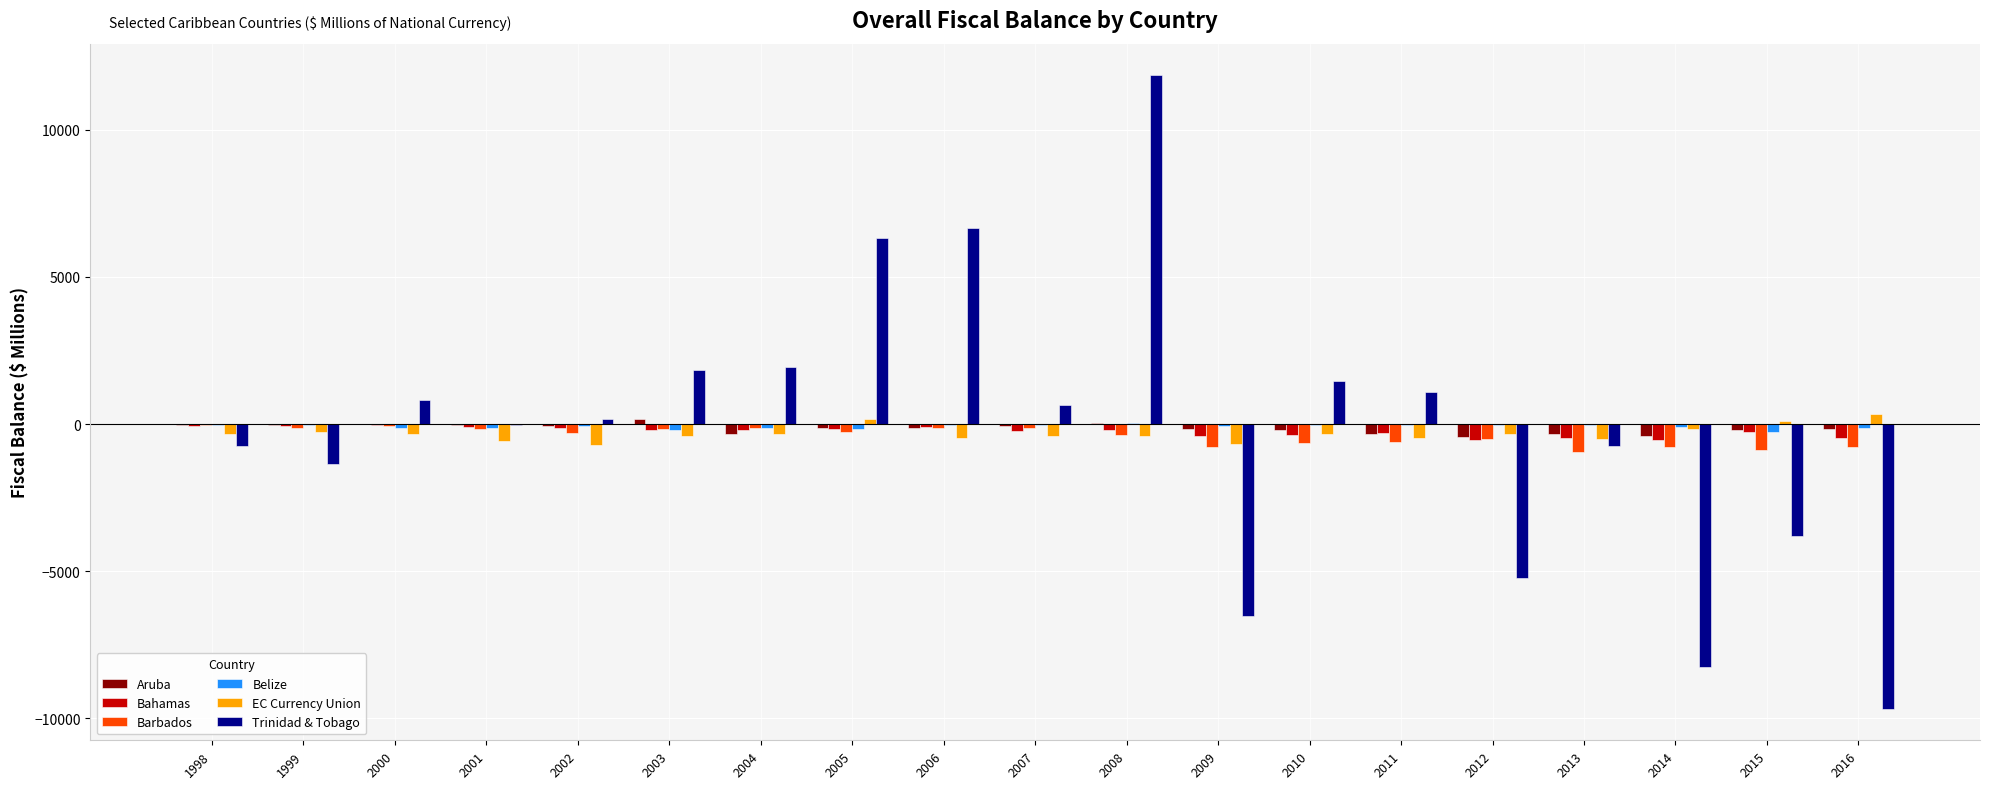

What is the sum of all Trinidad & Tobago values?

-3608.6